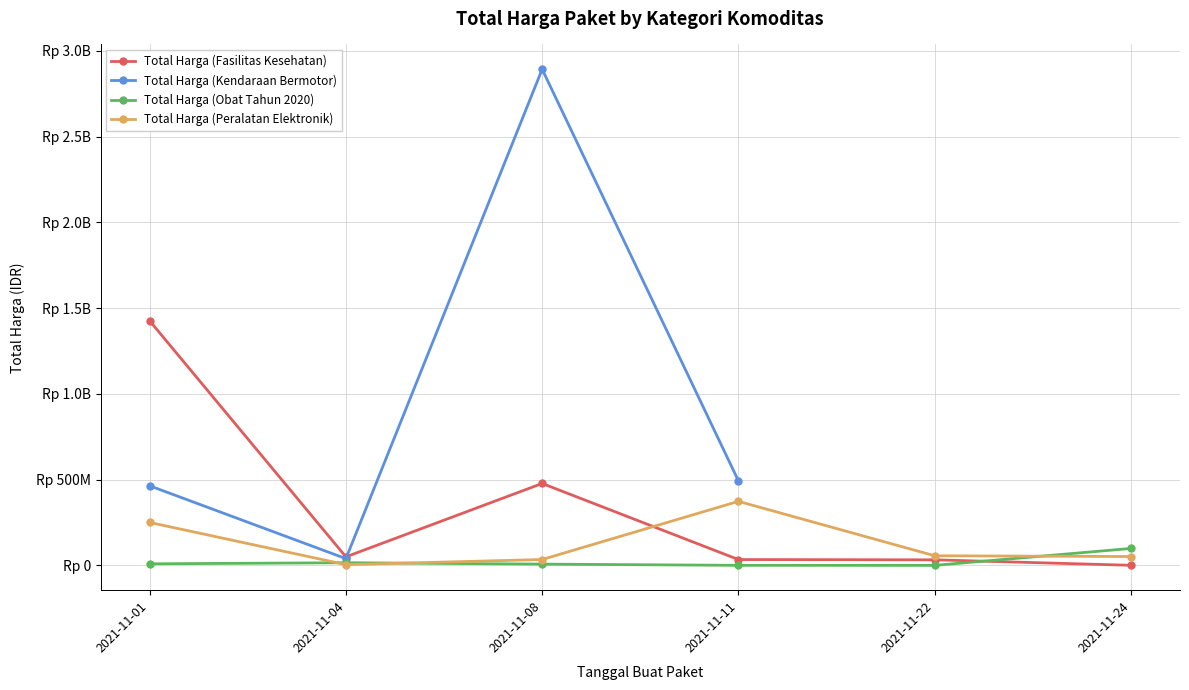

The Total Harga (Obat Tahun 2020) series shows 84374.4 at 2021-11-11. True or false?

False